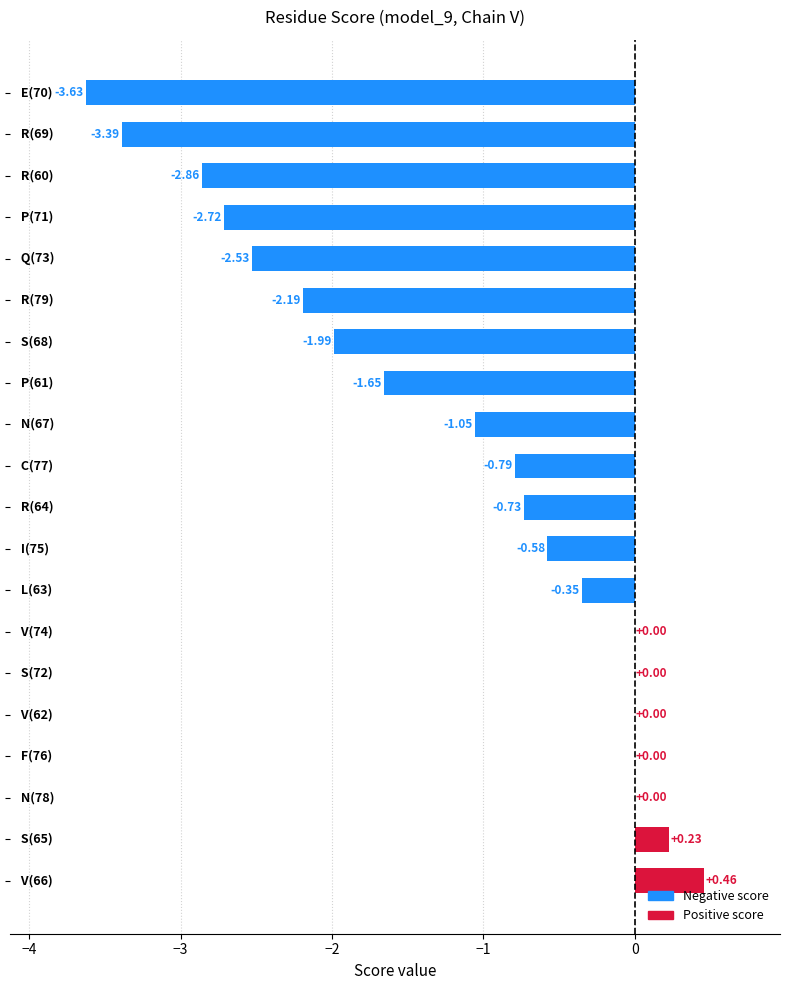

What is the sum of all values?

-23.8